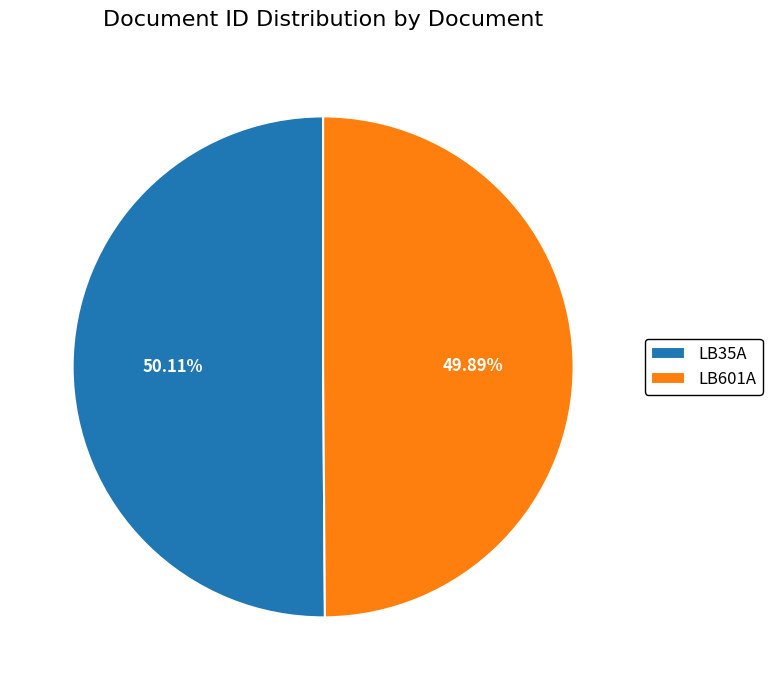

Do LB601A and LB35A together represent more than half of the pie?

Yes